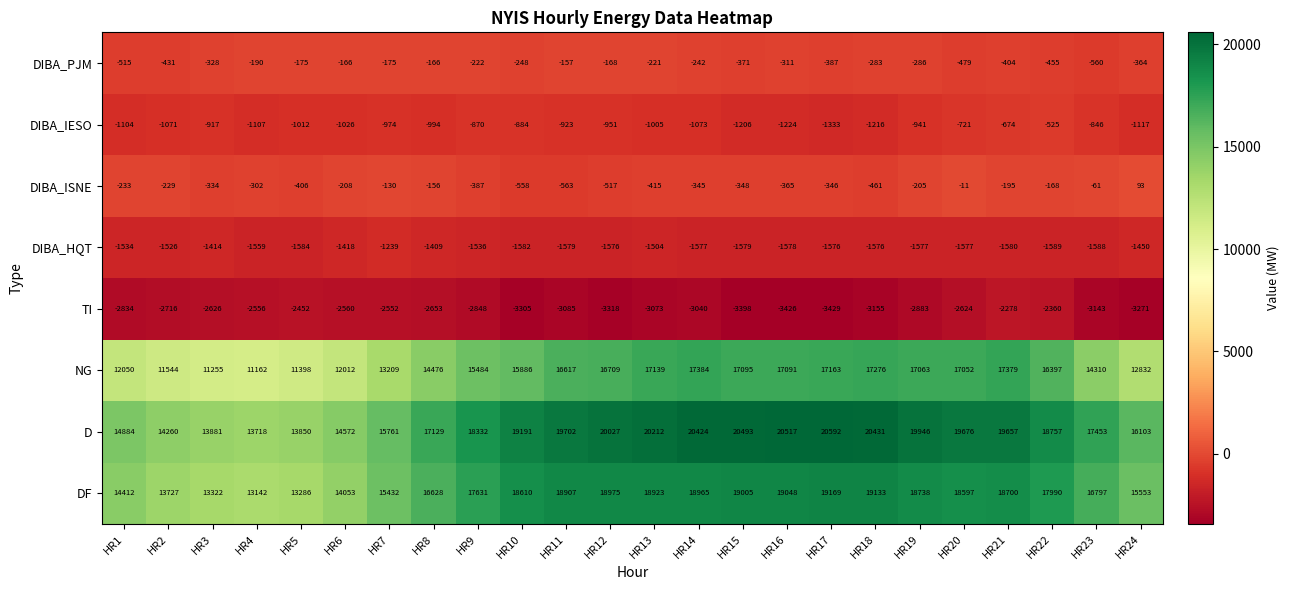

What is the difference between the maximum and second lowest values in the NG series?

6129